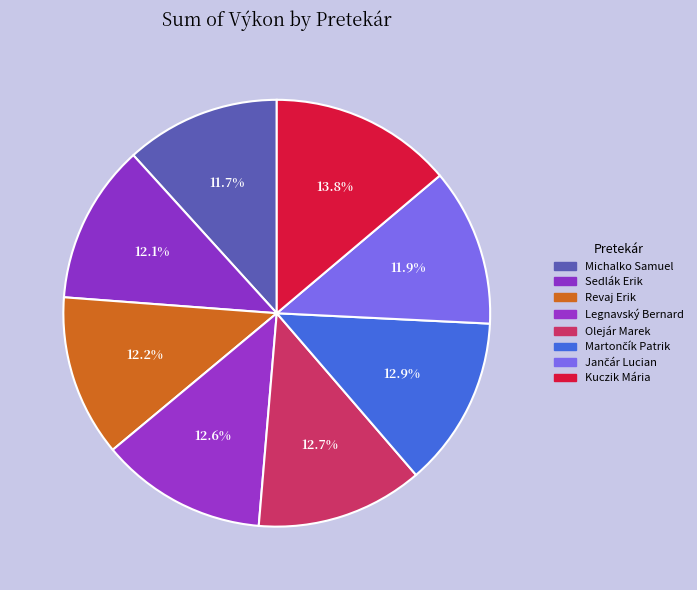

Which category has the biggest portion of the pie?

Kuczik Mária